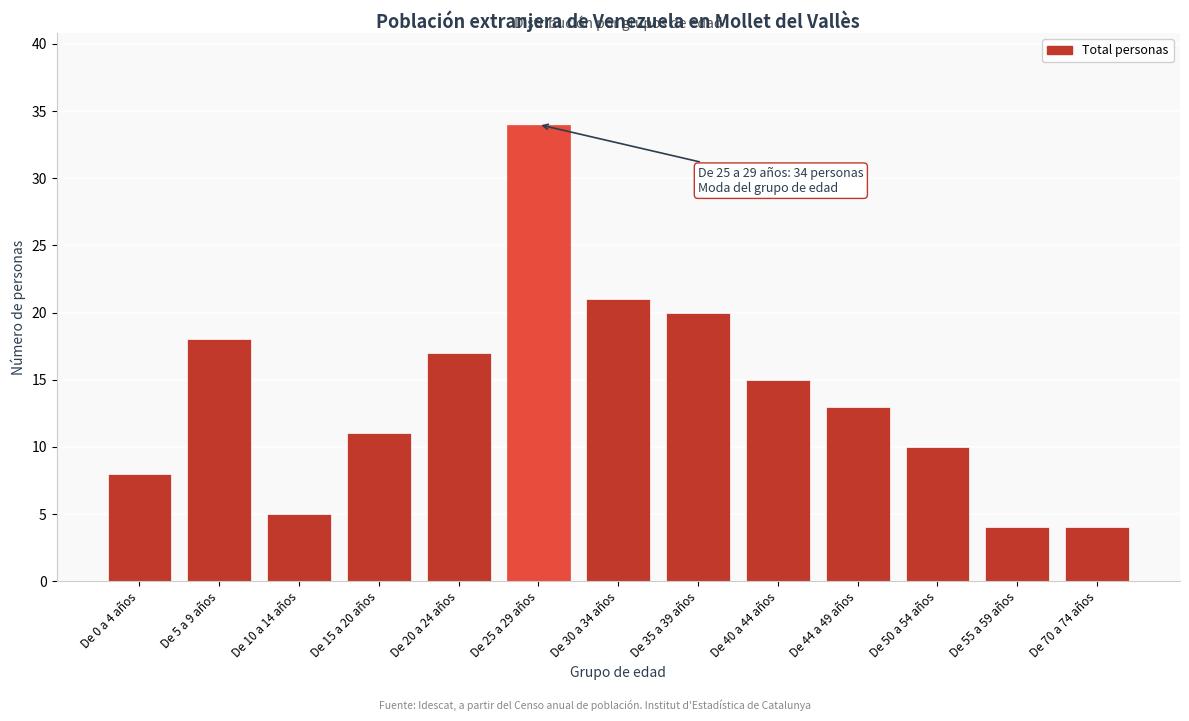

Reading right to left, transcribe all the data shown in this chart.

De 70 a 74 años=4	De 55 a 59 años=4	De 50 a 54 años=10	De 44 a 49 años=13	De 40 a 44 años=15	De 35 a 39 años=20	De 30 a 34 años=21	De 25 a 29 años=34	De 20 a 24 años=17	De 15 a 20 años=11	De 10 a 14 años=5	De 5 a 9 años=18	De 0 a 4 años=8